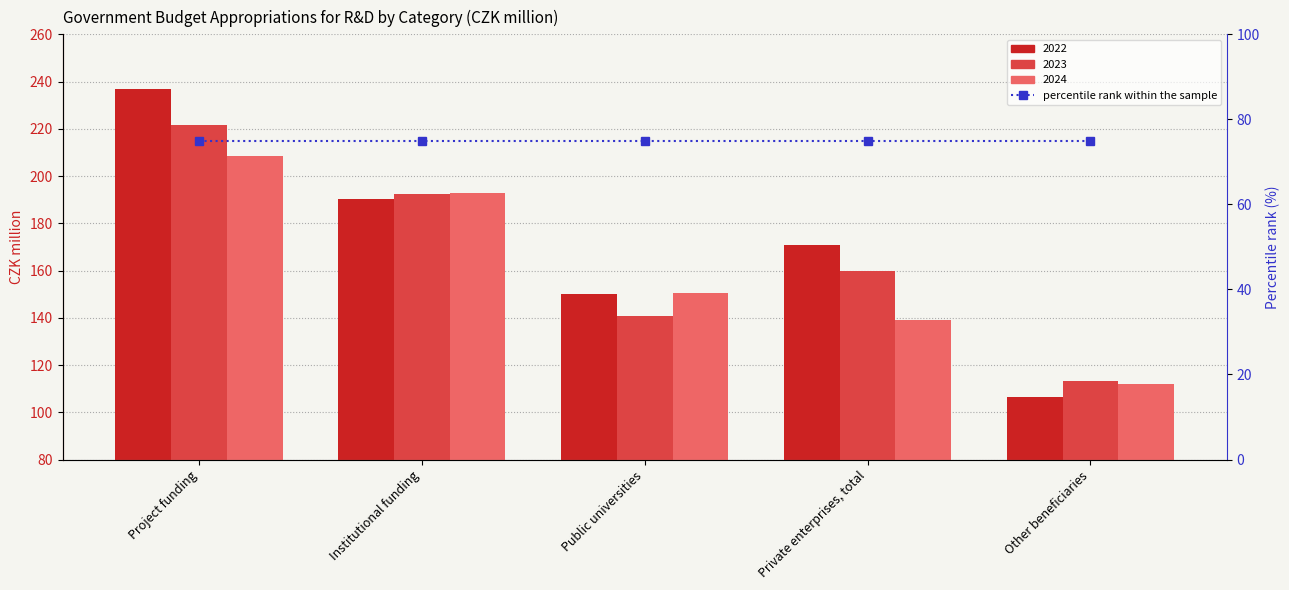

What position from the left is Public universities?

3